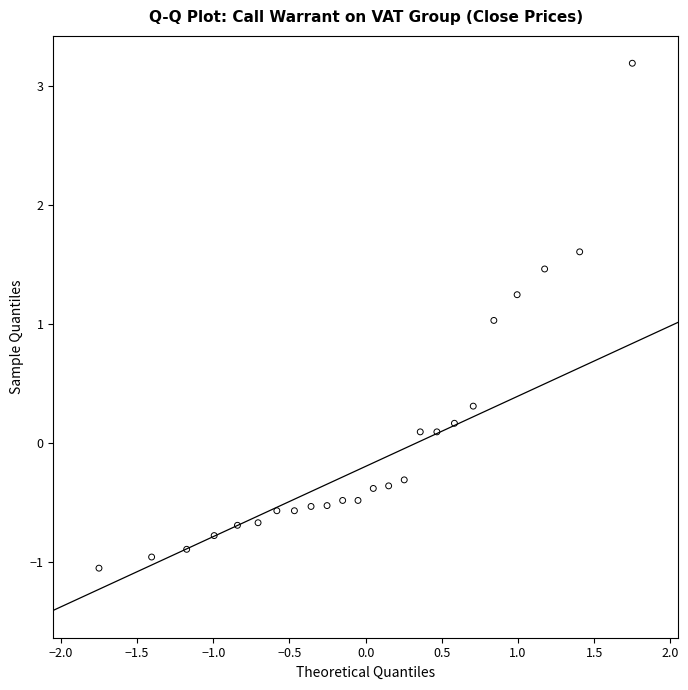

What is the range of Y values (max minus min)?

4.2